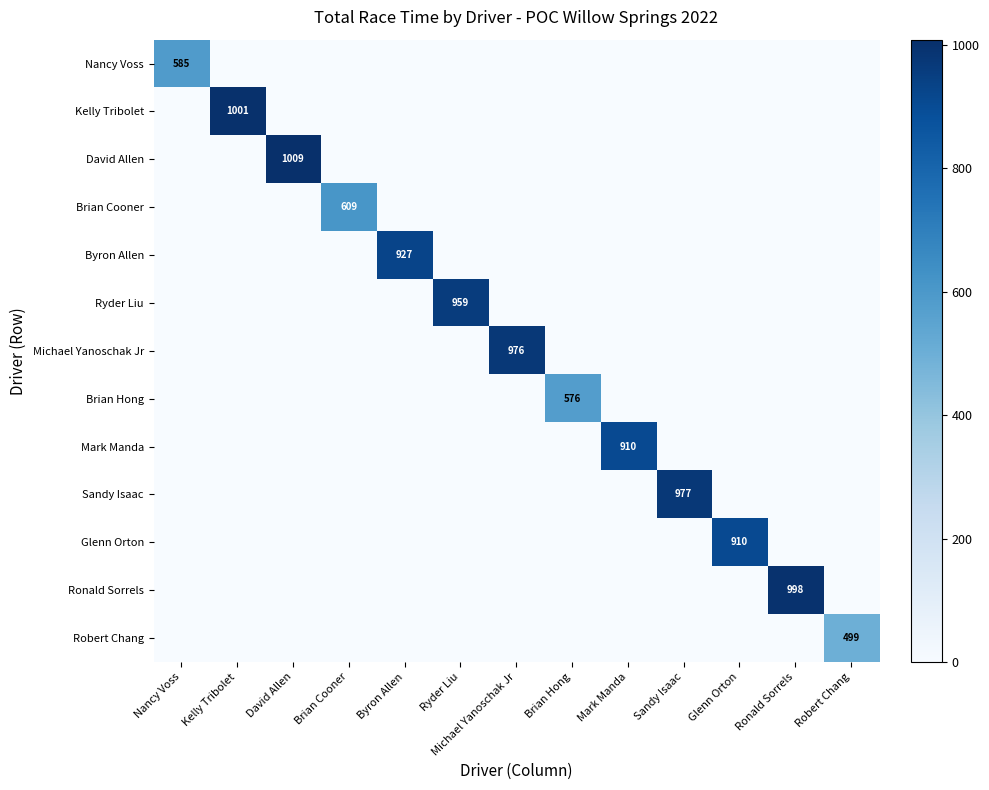

True or false: Kelly Tribolet has a value of 1001 at Kelly Tribolet.

True